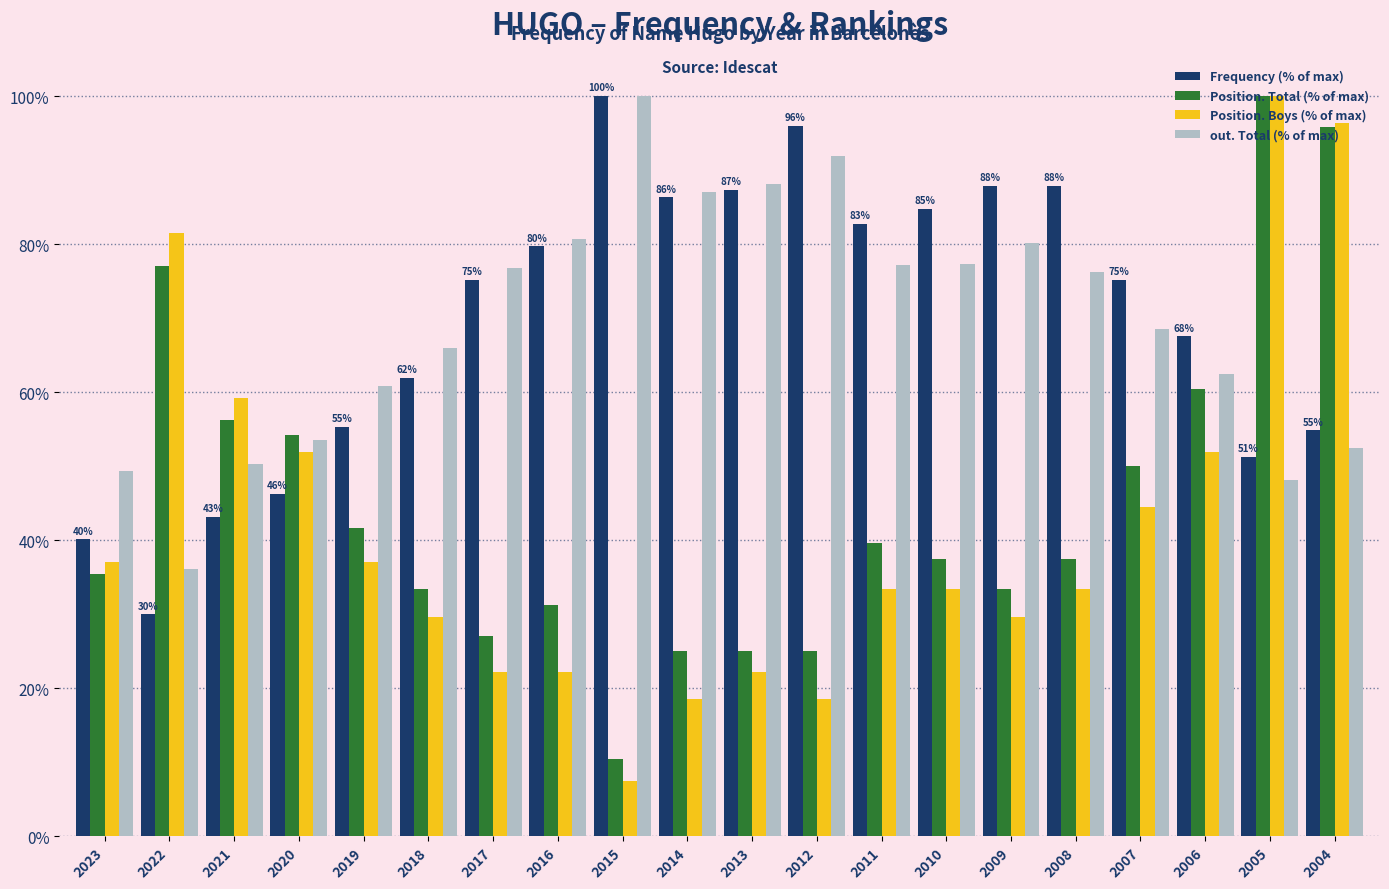

What is the sum of all out. Total (% of max) values?

1382.7